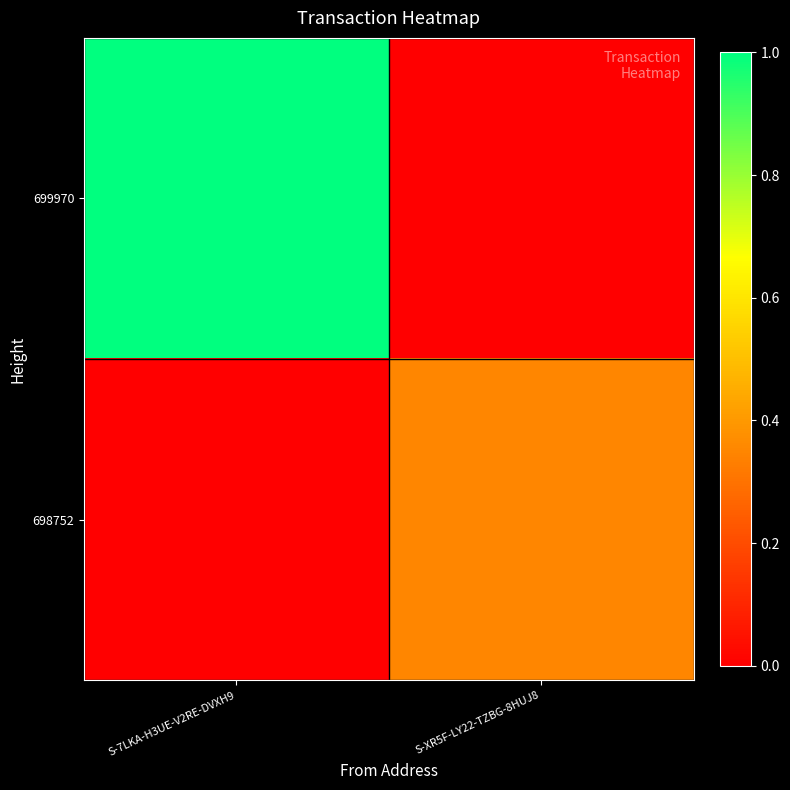

How many distinct data groups are displayed?

2